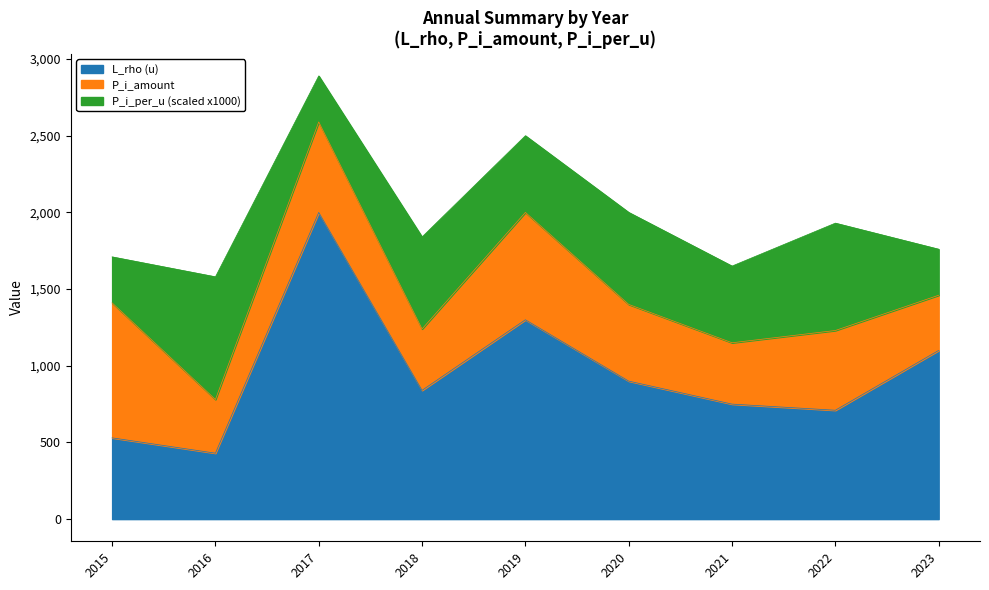

Reading left to right, what are all the values shown in this chart?

P_i_per_u: 2015=0.3	2016=0.8	2017=0.3	2018=0.6	2019=0.5	2020=0.6	2021=0.5	2022=0.7	2023=0.3
P_i_amount: 2015=880.0	2016=350.0	2017=590.0	2018=400.0	2019=700.0	2020=500.0	2021=400.0	2022=520.0	2023=360.0
L_rho: 2015=530.0	2016=430.0	2017=2000.0	2018=840.0	2019=1300.0	2020=900.0	2021=750.0	2022=710.0	2023=1100.0